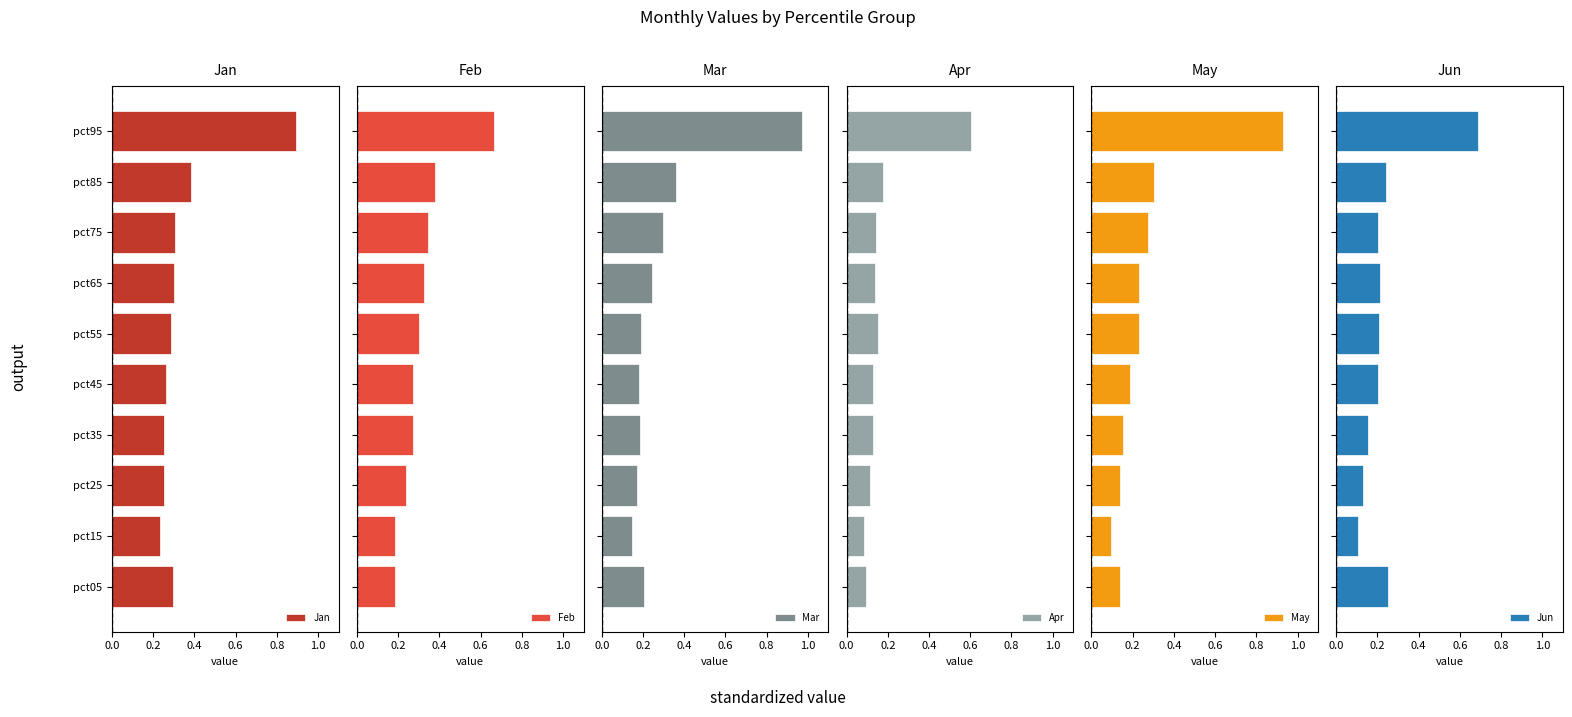

What is the average value of the Mar series?

0.3